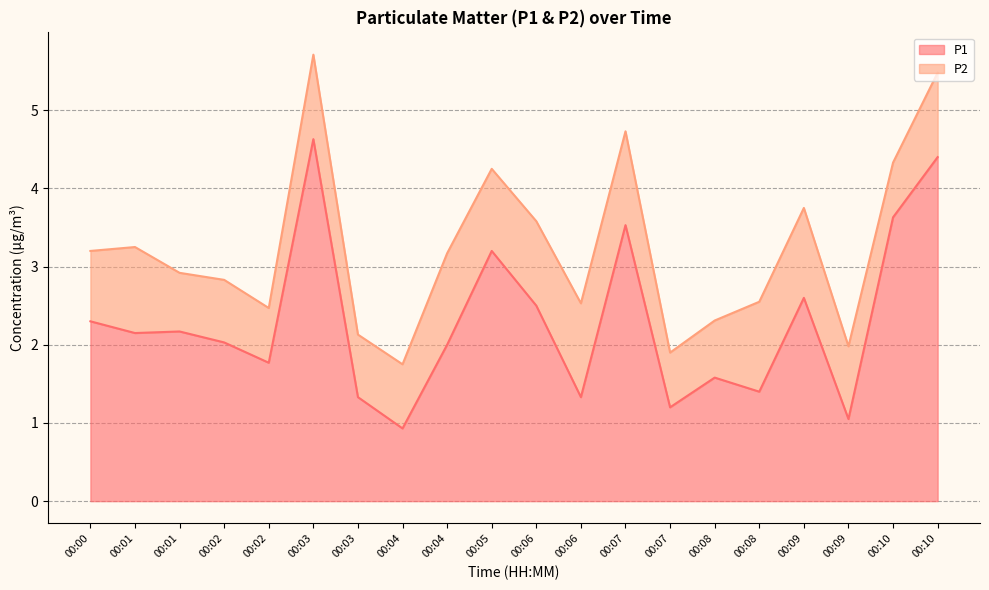

How many lines are shown in the chart?

2